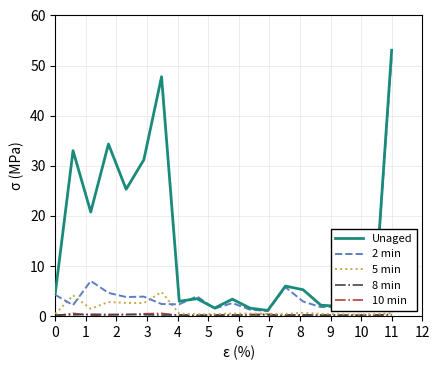

Which series has the widest spread of values?

Unaged